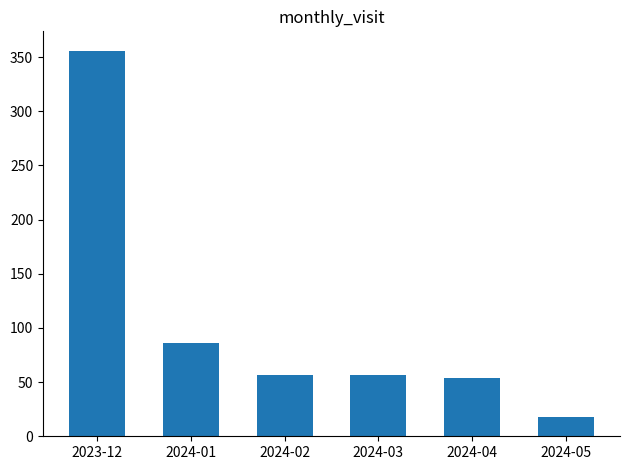

What is the difference between the maximum and minimum values?

338